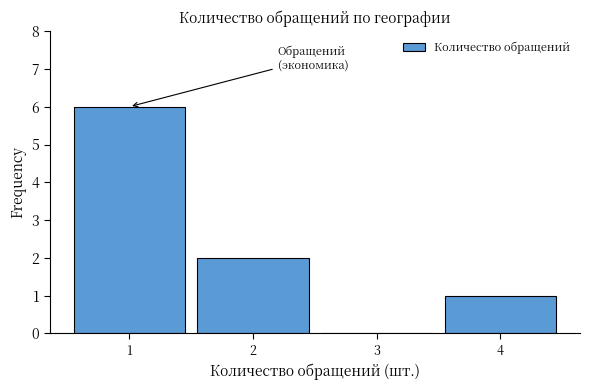

Reading left to right, transcribe all the data shown in this chart.

1=6	2=2	3=0	4=1